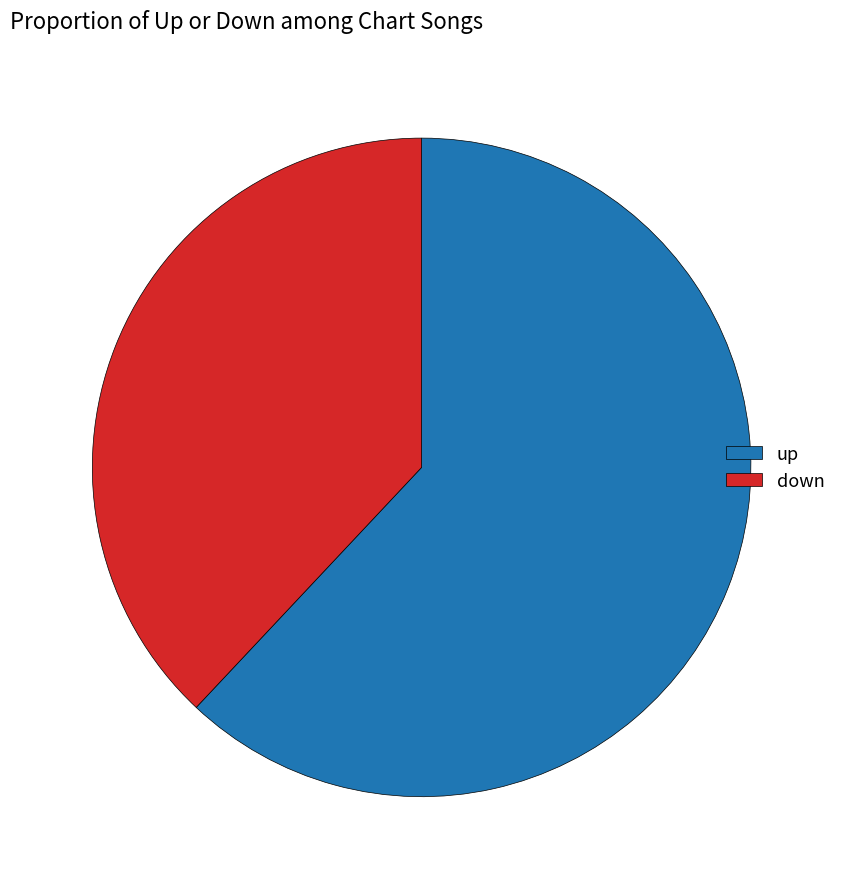

What is the ratio of the value at down to the value at up?

0.6